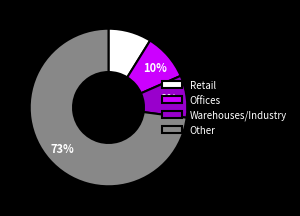

Which has a higher value, Other or Warehouses/Industry?

Other